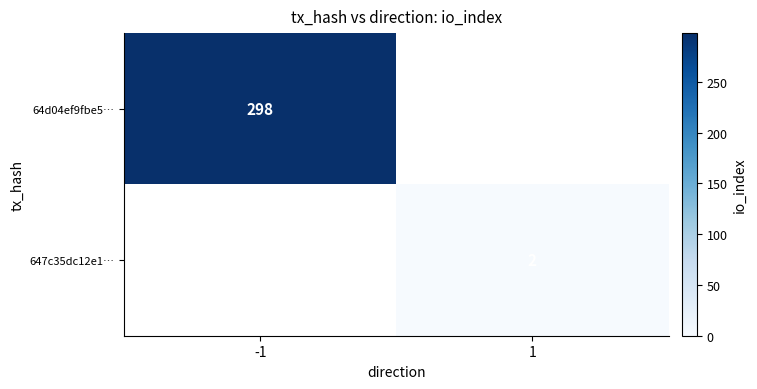

Is the value of 647c35dc12e1… at 1 greater than the value of 64d04ef9fbe5… at -1?

No